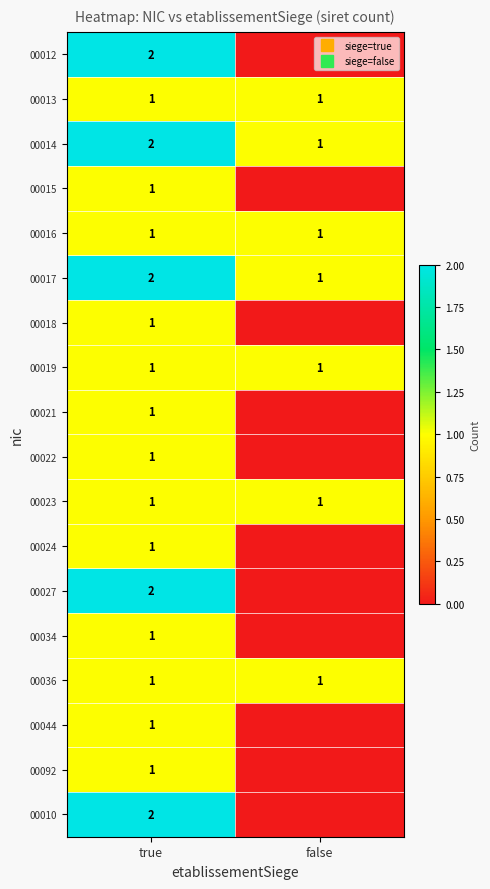

The 00044 series shows 1 at true. True or false?

True